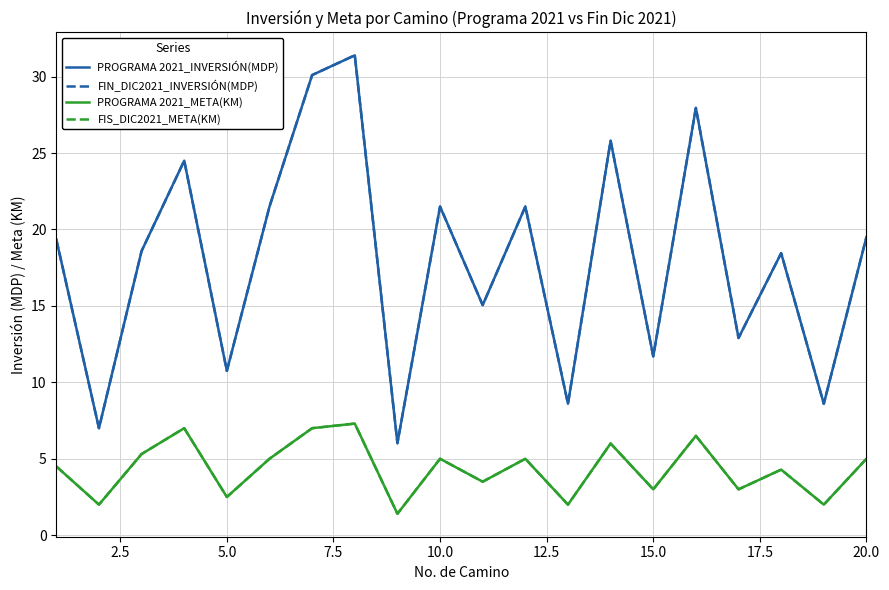

Does the chart have visible grid lines?

Yes